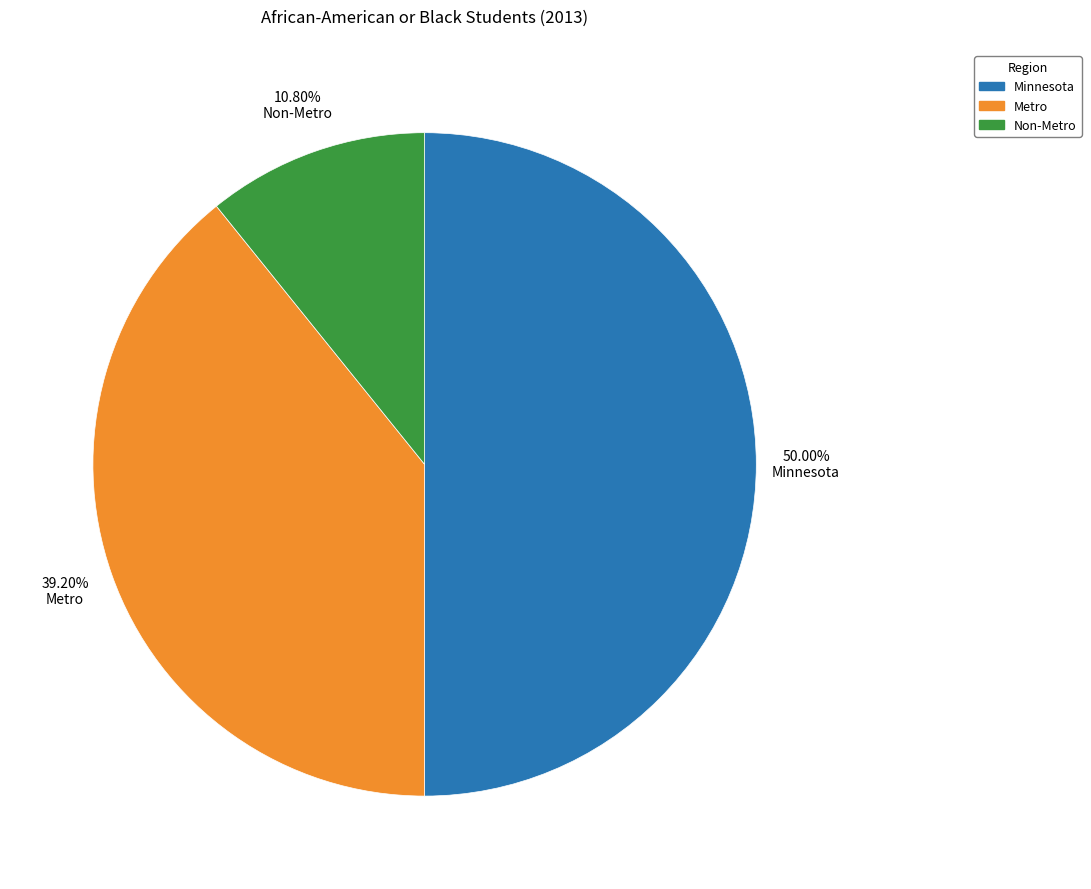

Rank the categories by value from highest to lowest.

Minnesota, Metro, Non-Metro